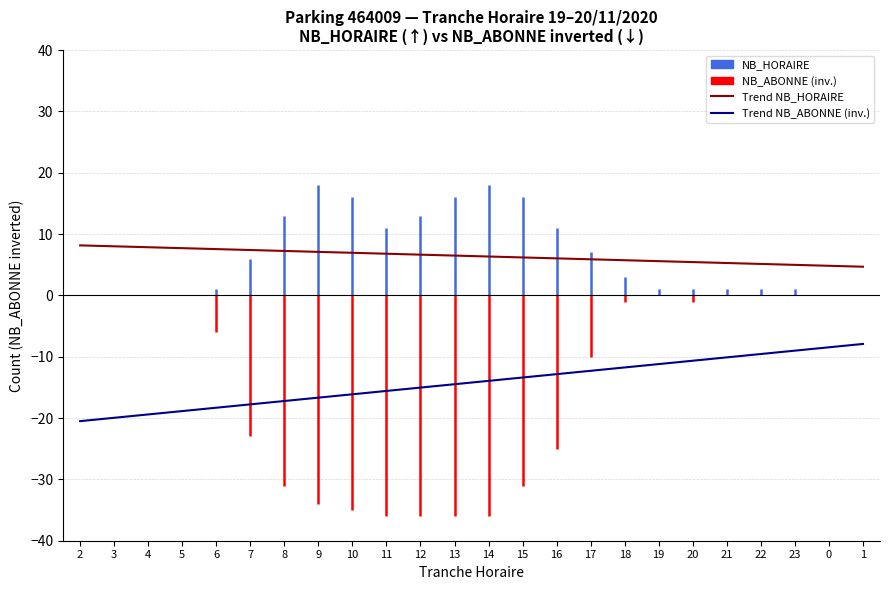

Where is NB_HORAIRE nearest to the value 9?

11